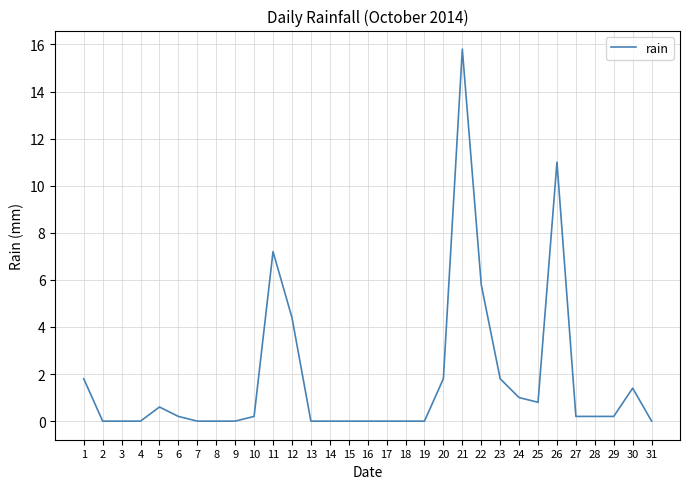

Which category has the highest value across all series?

21